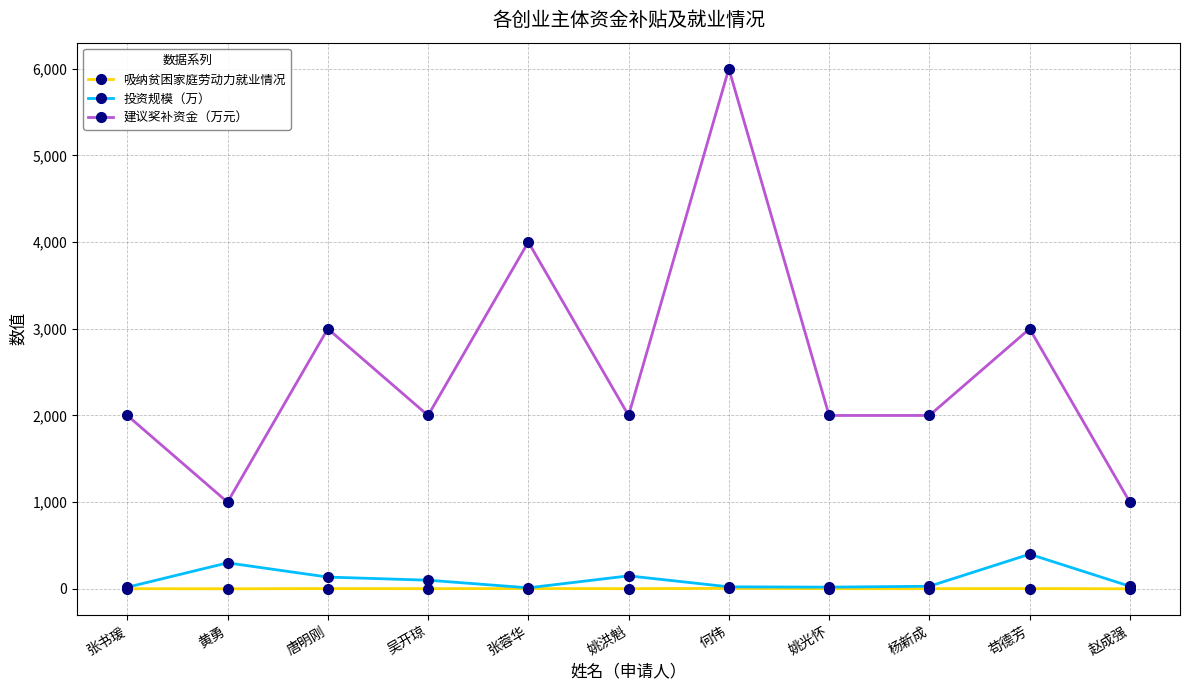

How many data points in 吸纳贫困家庭劳动力就业情况 are less than 2?

2